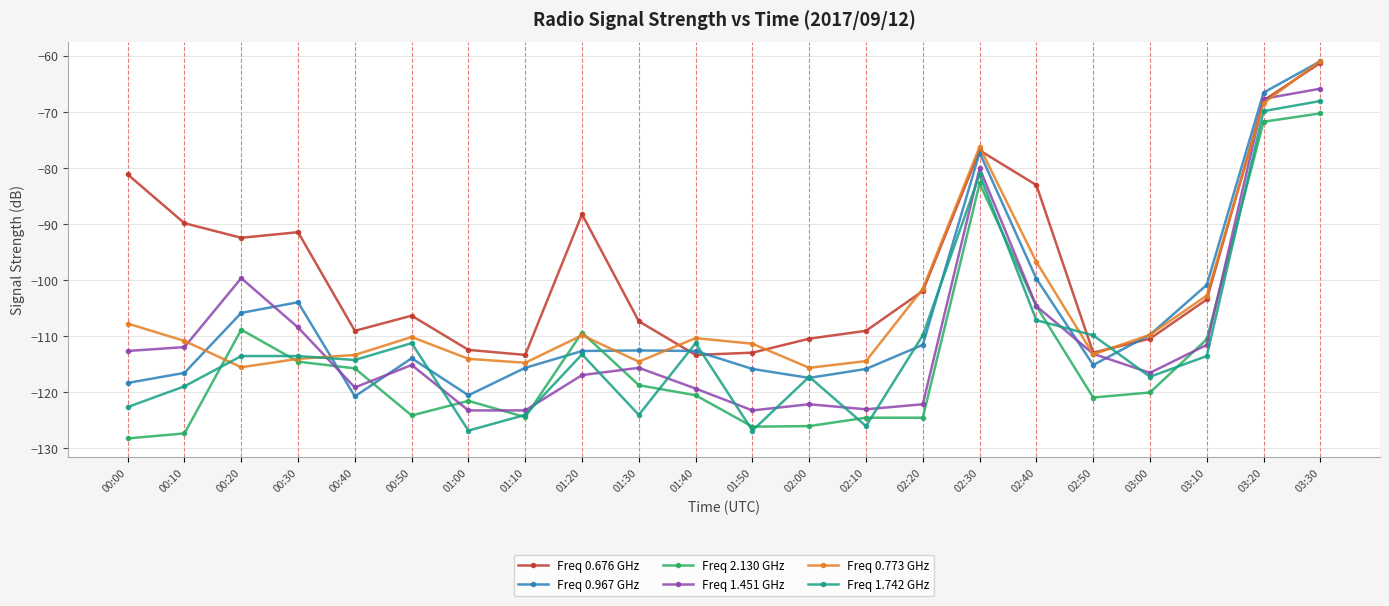

What is the label of the 3rd point from the right?

03:10